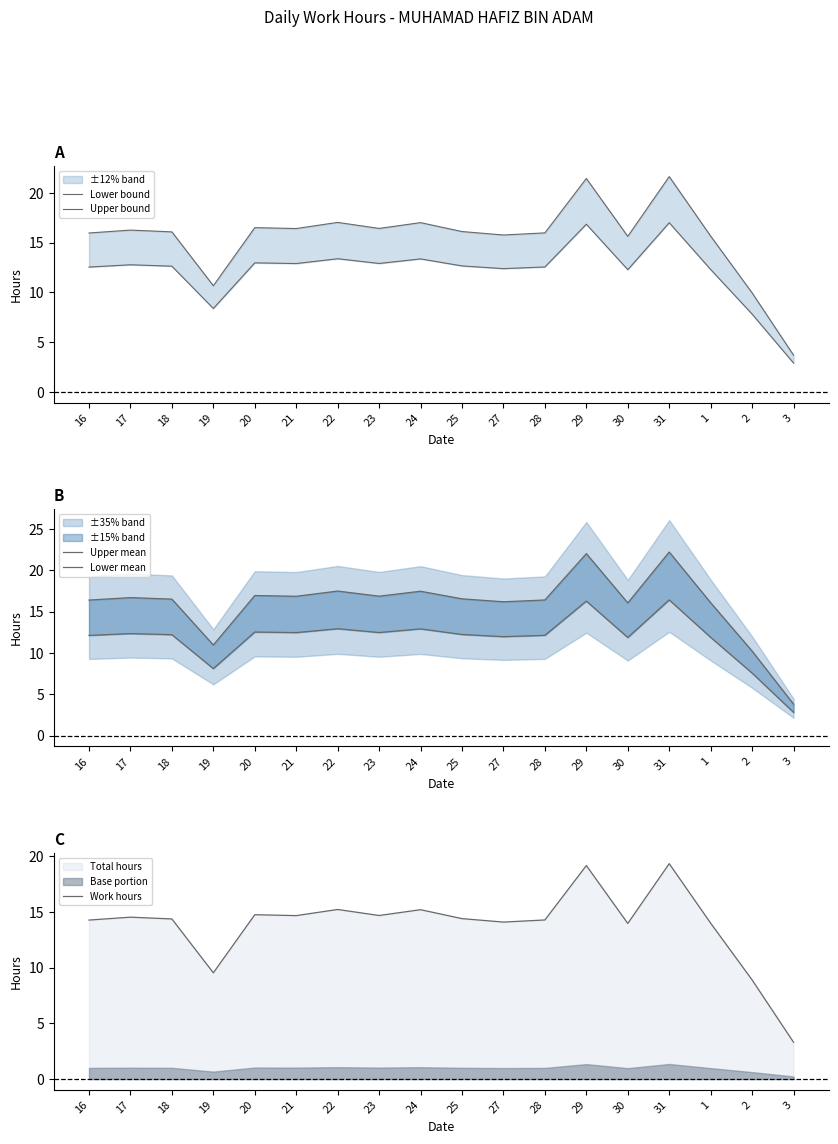

Is the value of Lower mean at 30 greater than the value of Upper mean at 19?

Yes